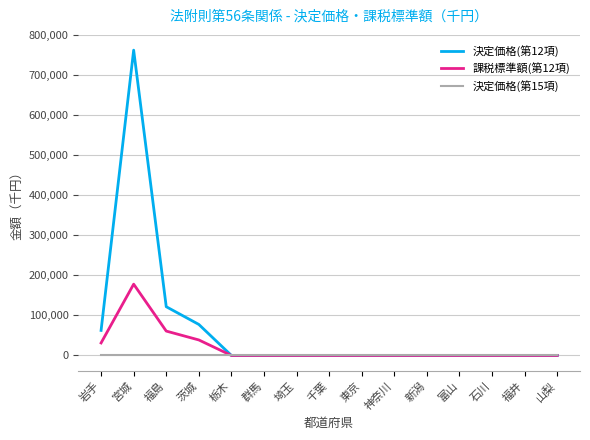

At which category is the sum across all series the highest?

宮城